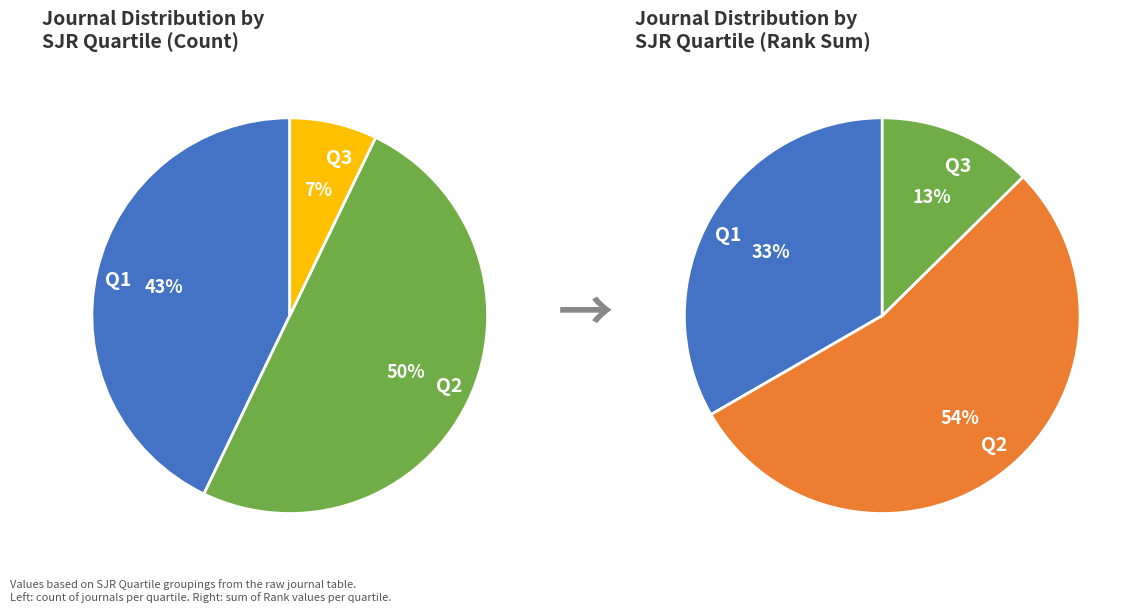

Is there any slice that represents more than half of the pie?

No